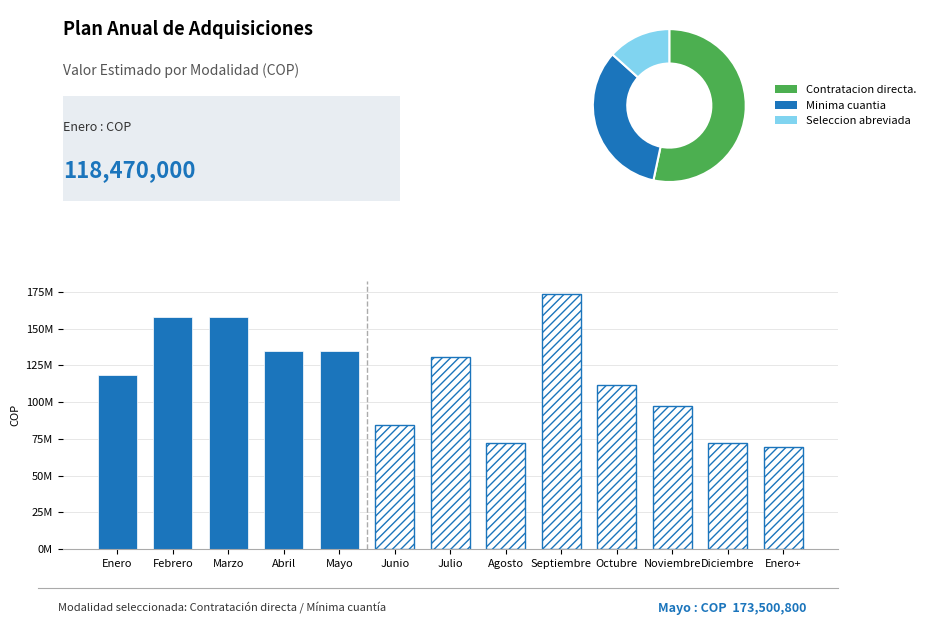

The Minima cuantia series shows -83240252 at 7.123. True or false?

False